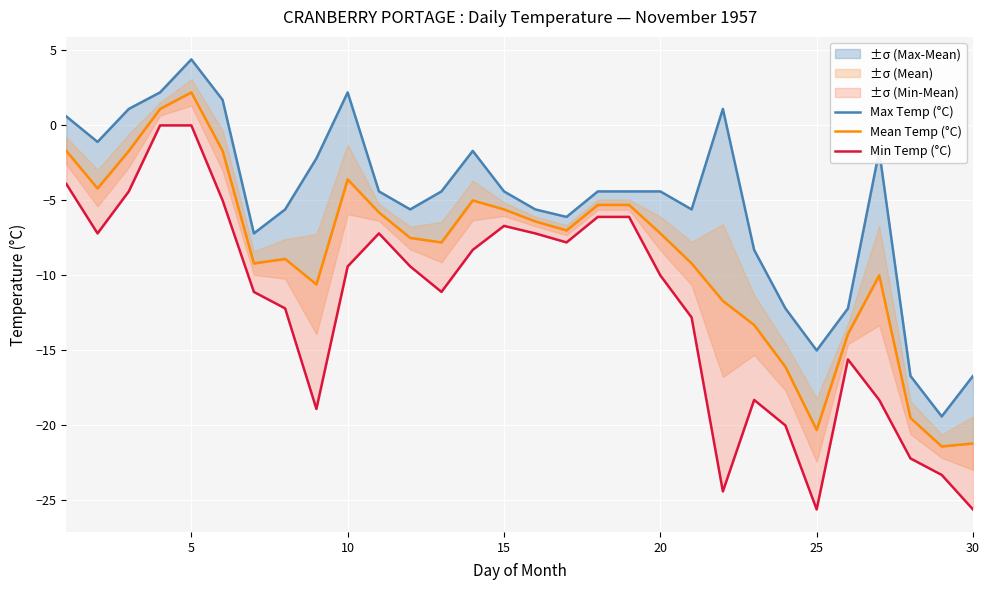

At how many categories does at least one series exceed -19?

29